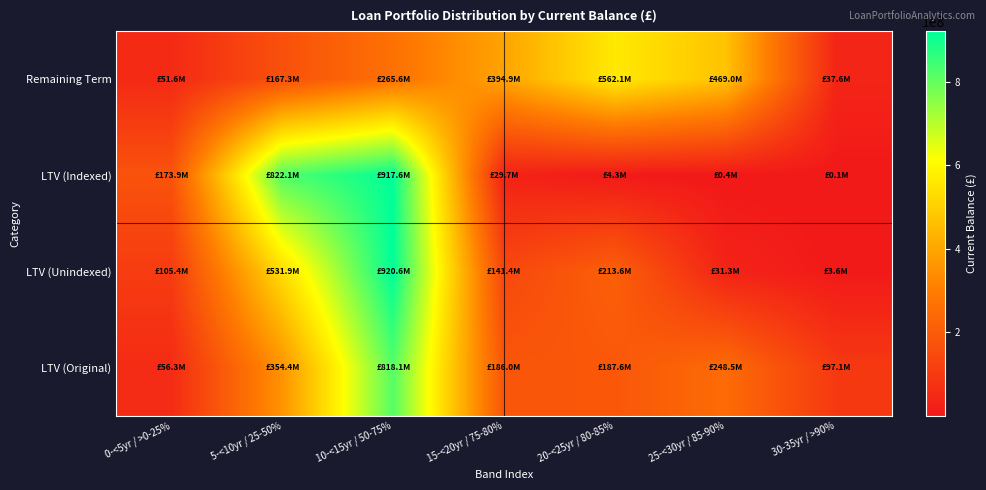

Between 15-<20yr / 75-80% and 25-<30yr / 85-90%, which is larger?

25-<30yr / 85-90%